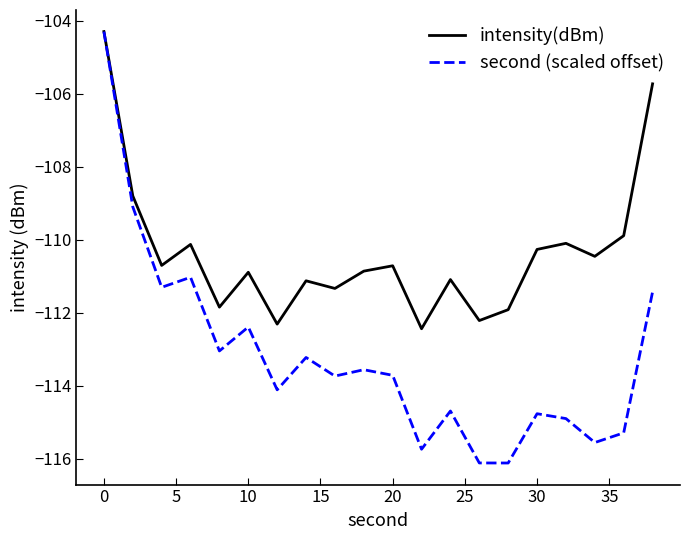

List the series in order of their overall mean, highest first.

intensity(dBm), second (scaled offset)